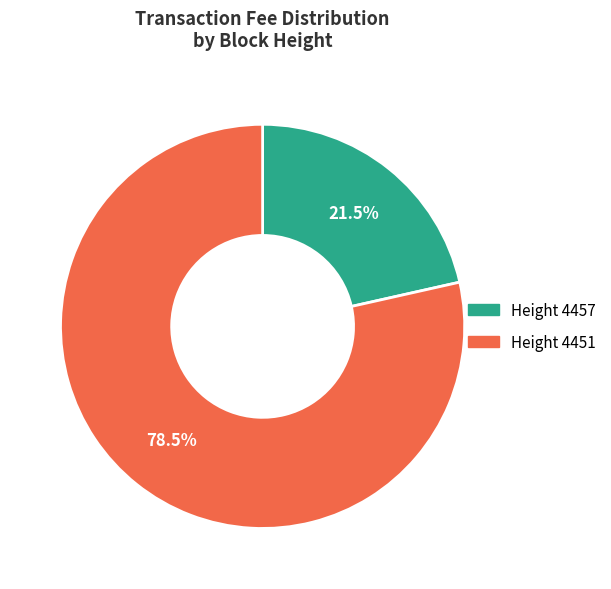

Rank the categories by value from lowest to highest.

Height 4457, Height 4451